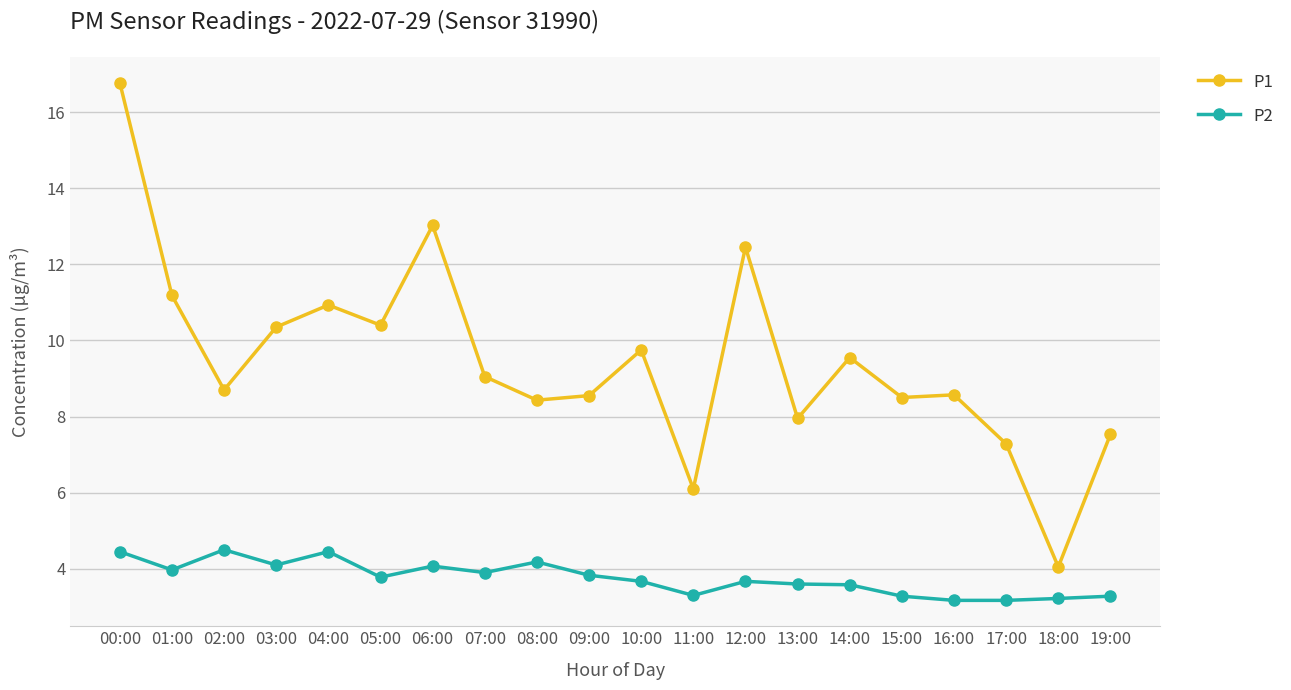

What are all the series names shown in the legend?

P1, P2